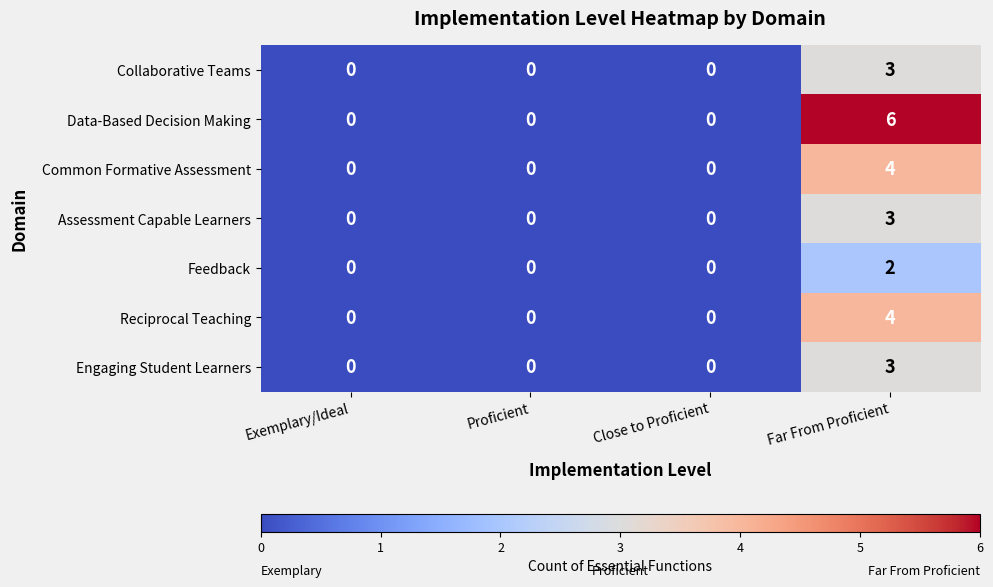

The Collaborative Teams series shows 3 at Far From Proficient. True or false?

True